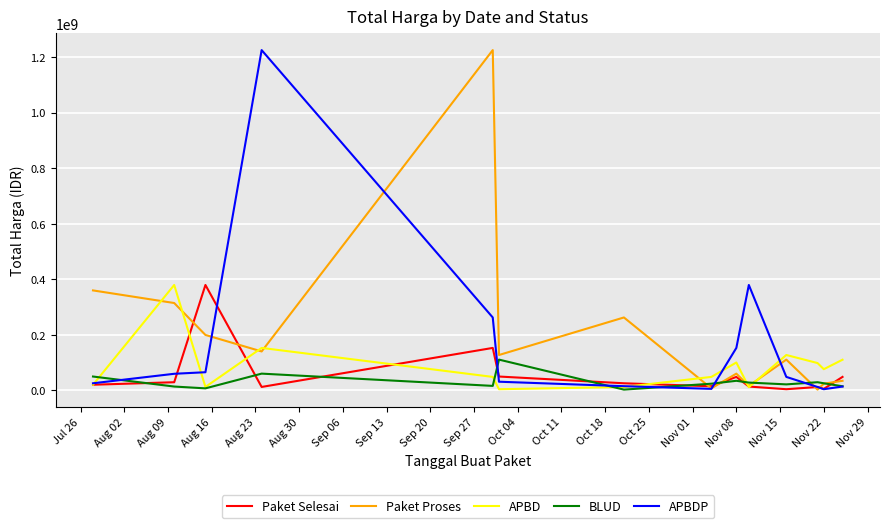

How many intersections are there between BLUD and APBDP?

6